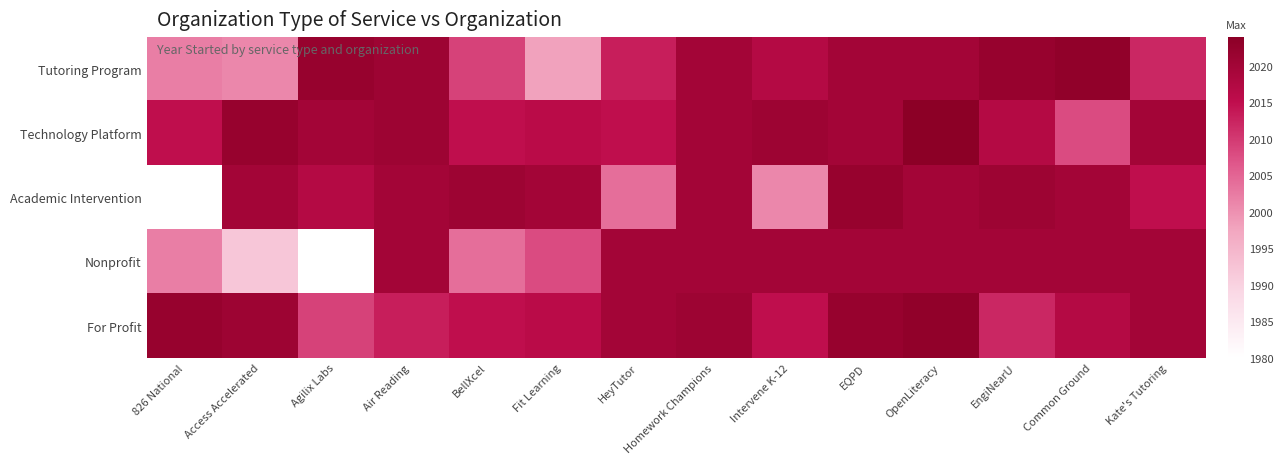

Which label corresponds to the smallest value in the chart?

826 National